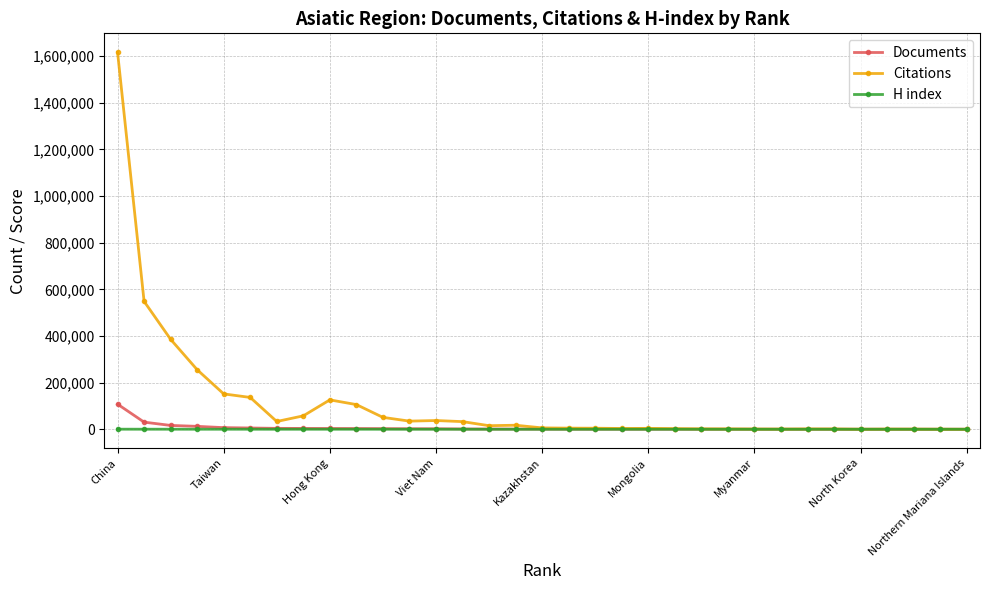

What are all the series names shown in the legend?

Documents, Citations, H index